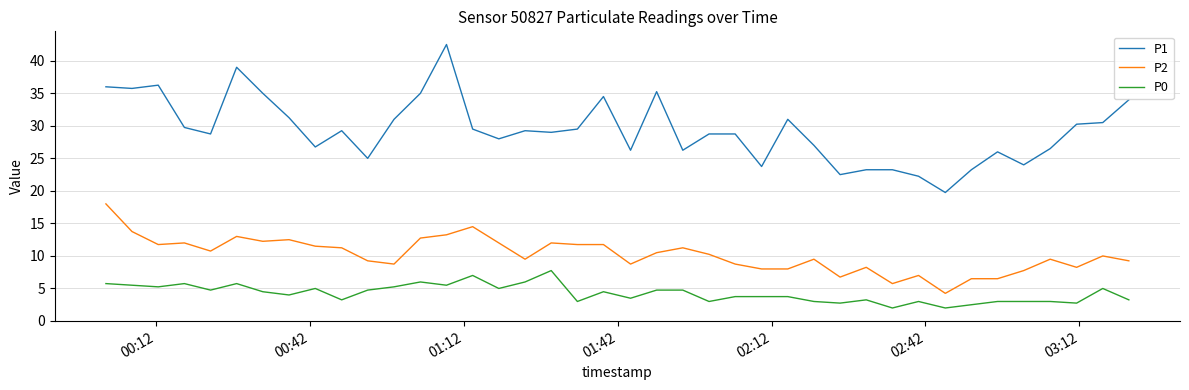

Which series has the largest total across all categories?

P1